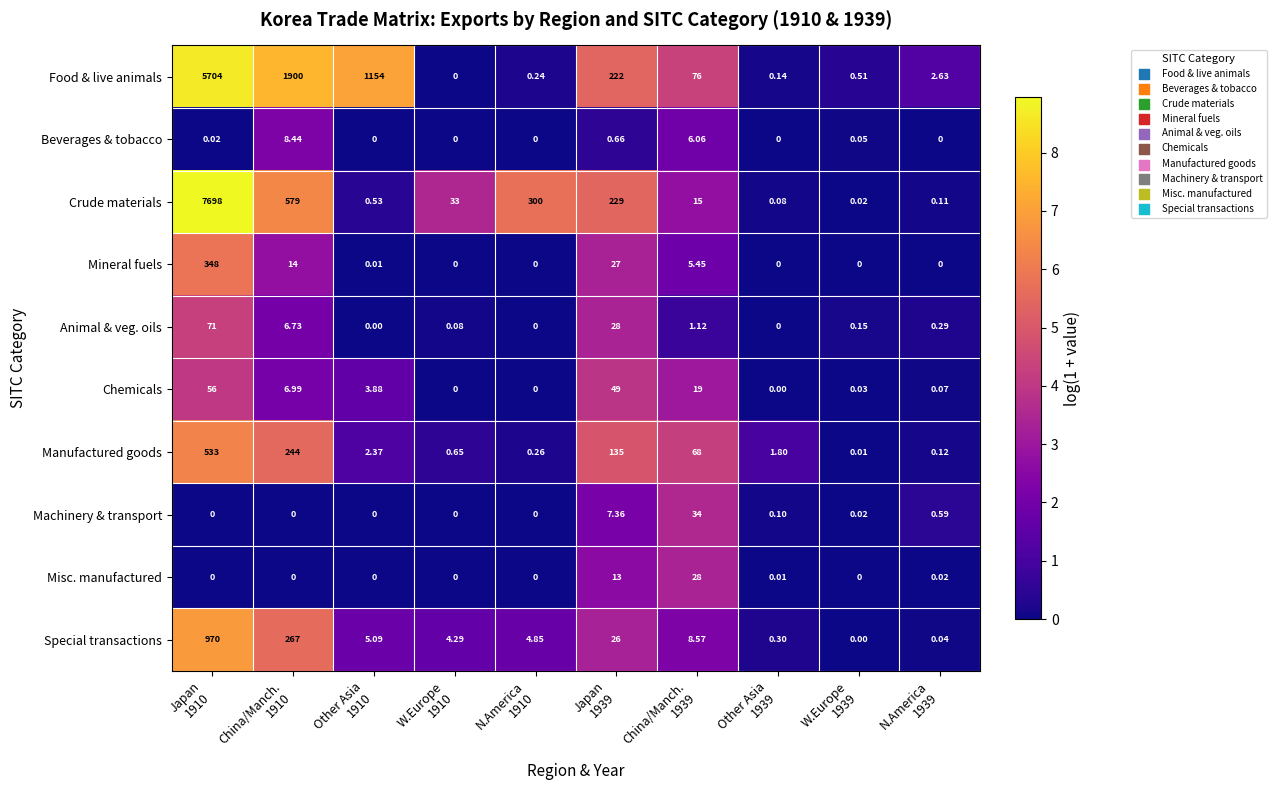

At how many categories does at least one series exceed 0?

10